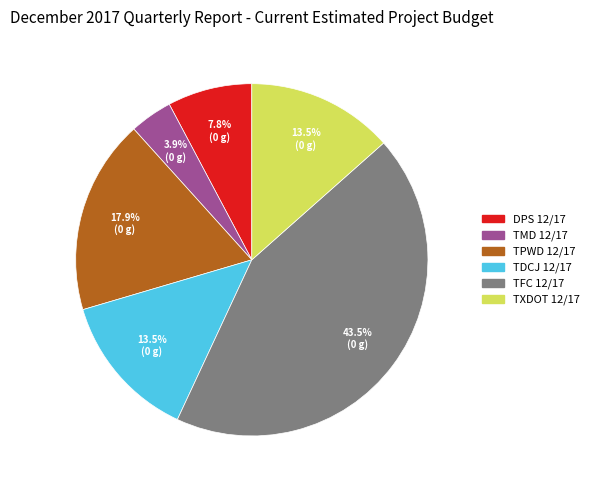

Which category has the smallest portion of the pie?

TMD 12/17